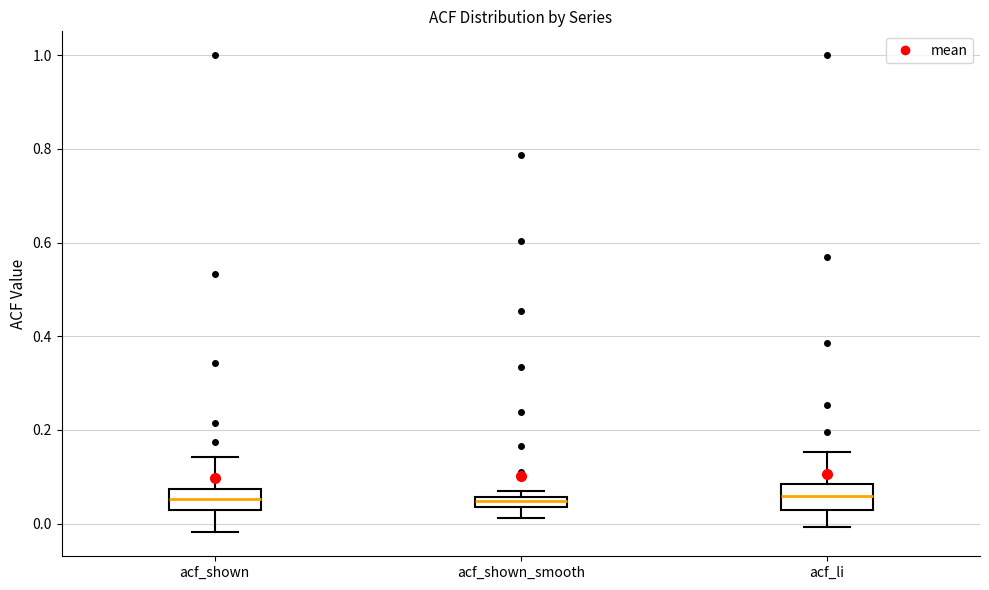

Where does the median line of the box for acf_shown sit on the y-axis? The values are not printed on the chart, so give them approximately, as read against the axis.

0.06